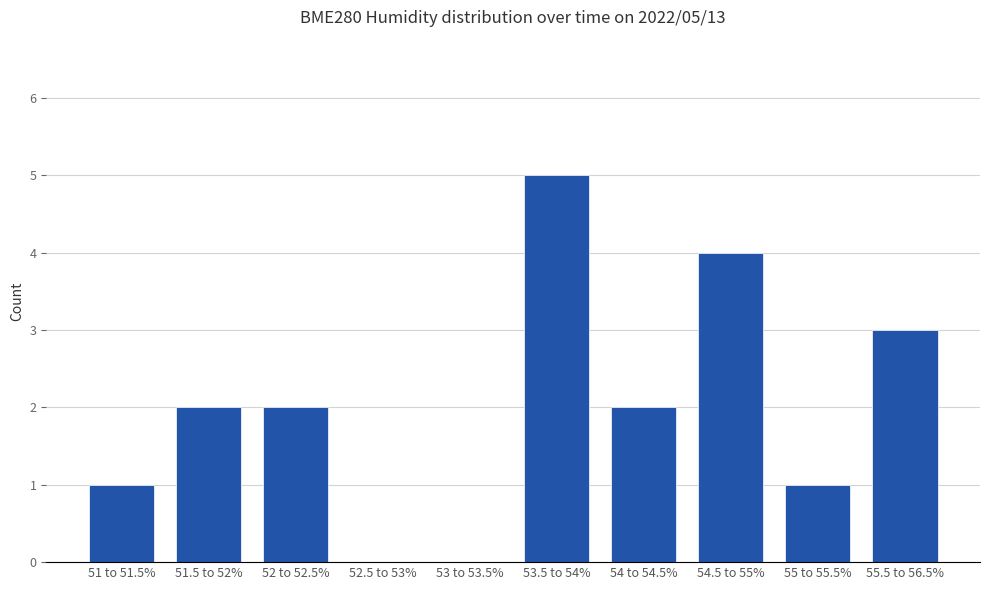

The value at 52 to 52.5% is 2. True or false?

True